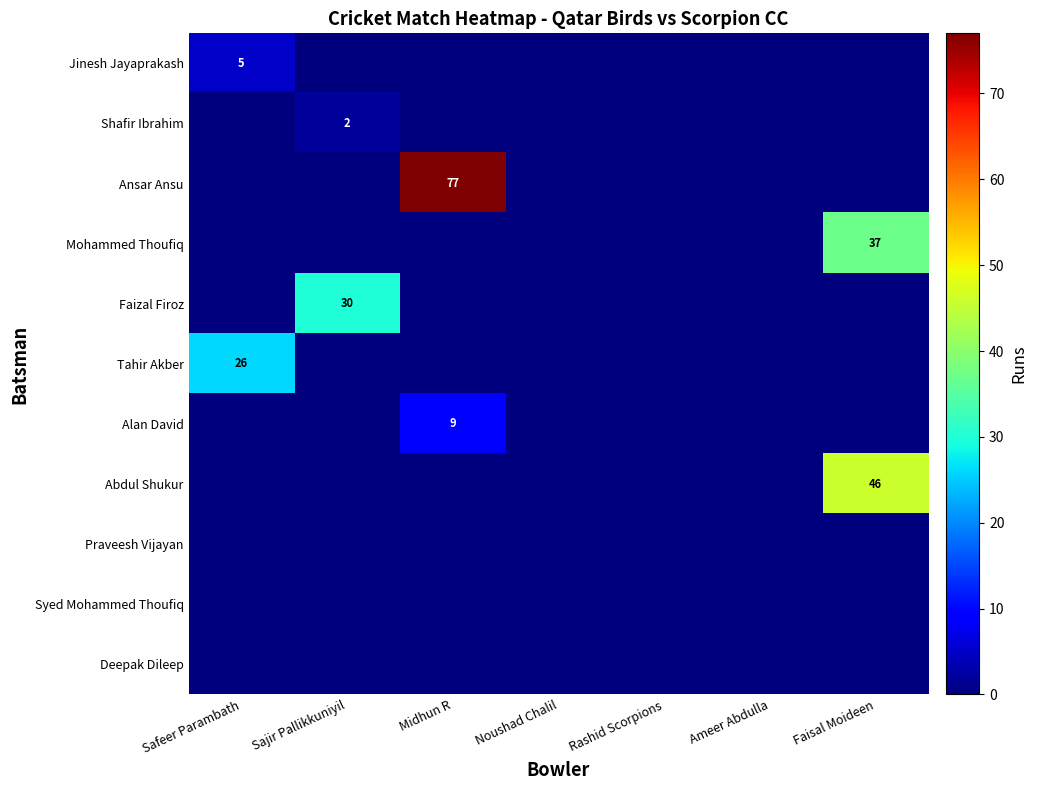

Rank the series by their maximum value, from lowest to highest.

Praveesh Vijayan, Syed Mohammed Thoufiq, Deepak Dileep, Shafir Ibrahim, Jinesh Jayaprakash, Alan David, Tahir Akber, Faizal Firoz, Mohammed Thoufiq, Abdul Shukur, Ansar Ansu